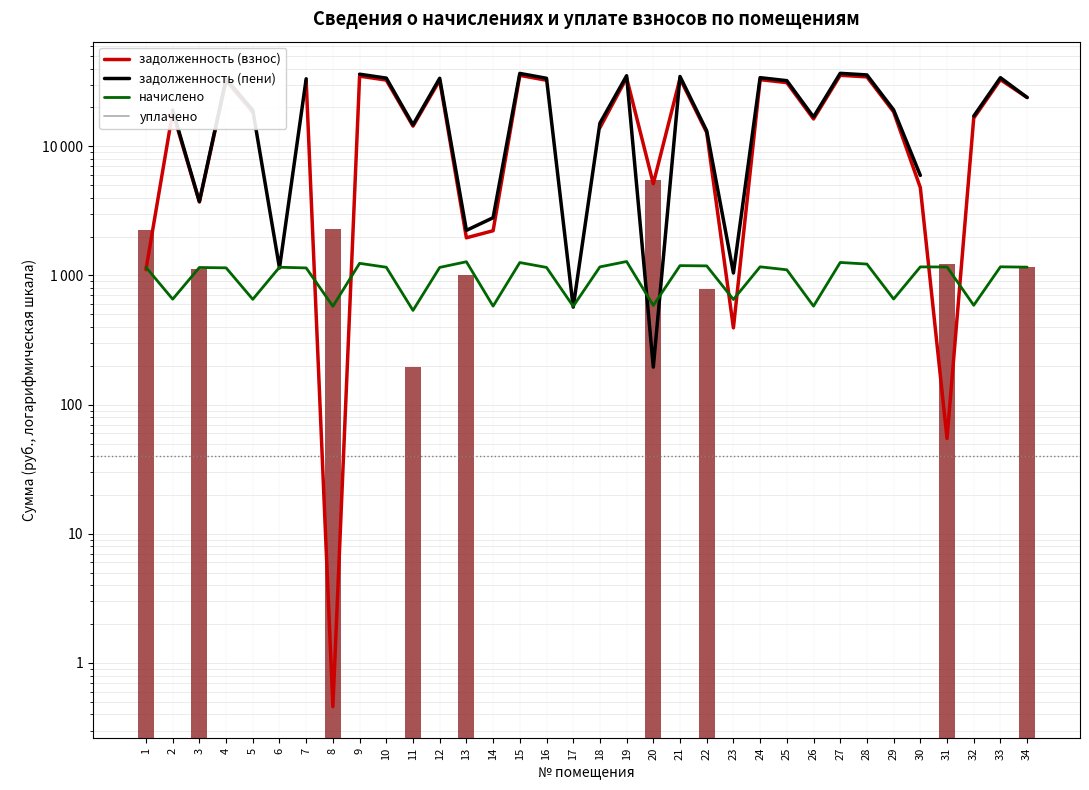

At how many categories does at least one series exceed 25993?

14